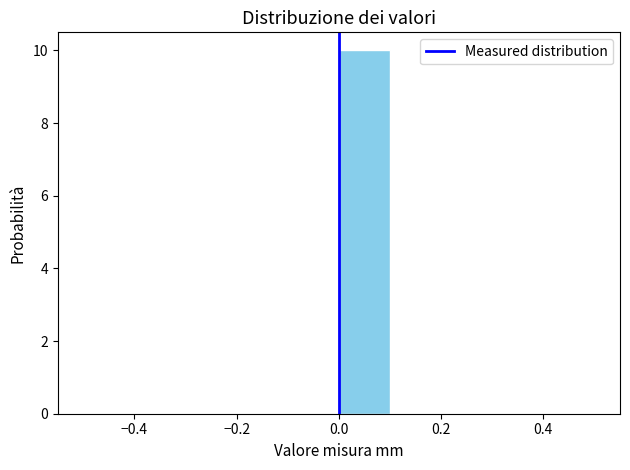

Reading left to right, transcribe this chart: for each bar, give the range it covers on the x-axis and its height. The values are not printed on the chart, so give them approximately, as read against the axis.

-0.5 to -0.4: 0
-0.4 to -0.3: 0
-0.3 to -0.2: 0
-0.2 to -0.1: 0
-0.1 to 0.0: 0
0.0 to 0.1: 10
0.1 to 0.2: 0
0.2 to 0.3: 0
0.3 to 0.4: 0
0.4 to 0.5: 0